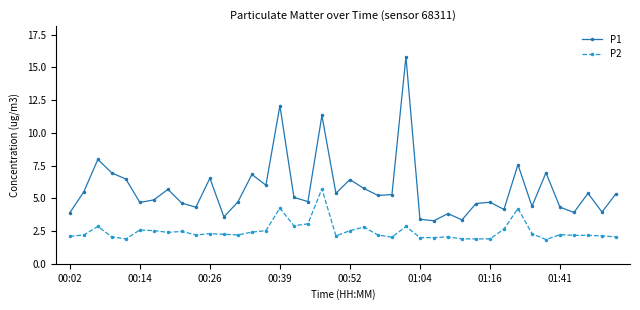

True or false: P2 and P1 cross at least once.

False